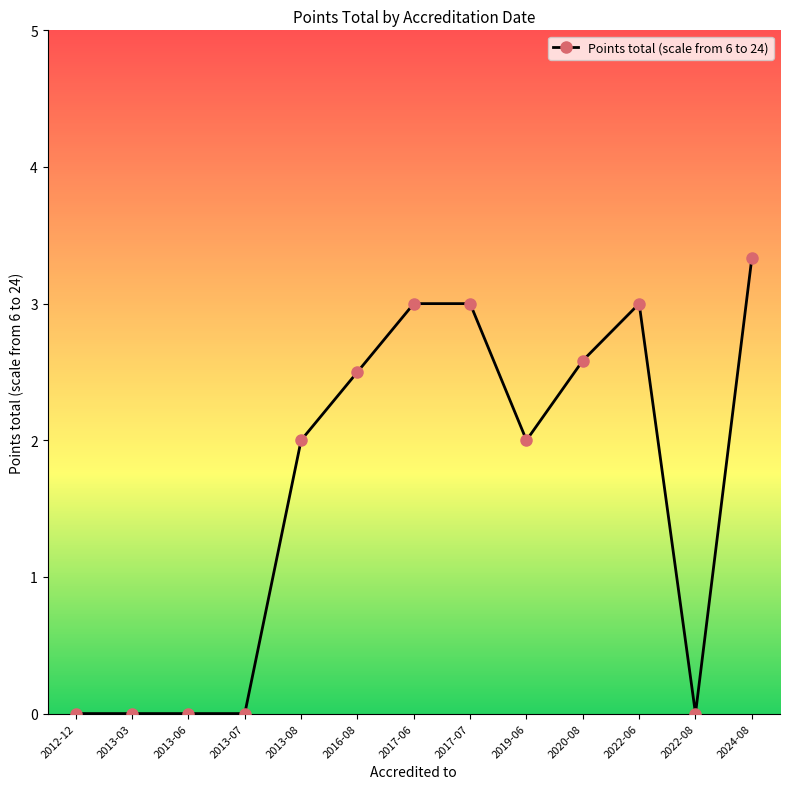

Count the number of categories in the chart.

13